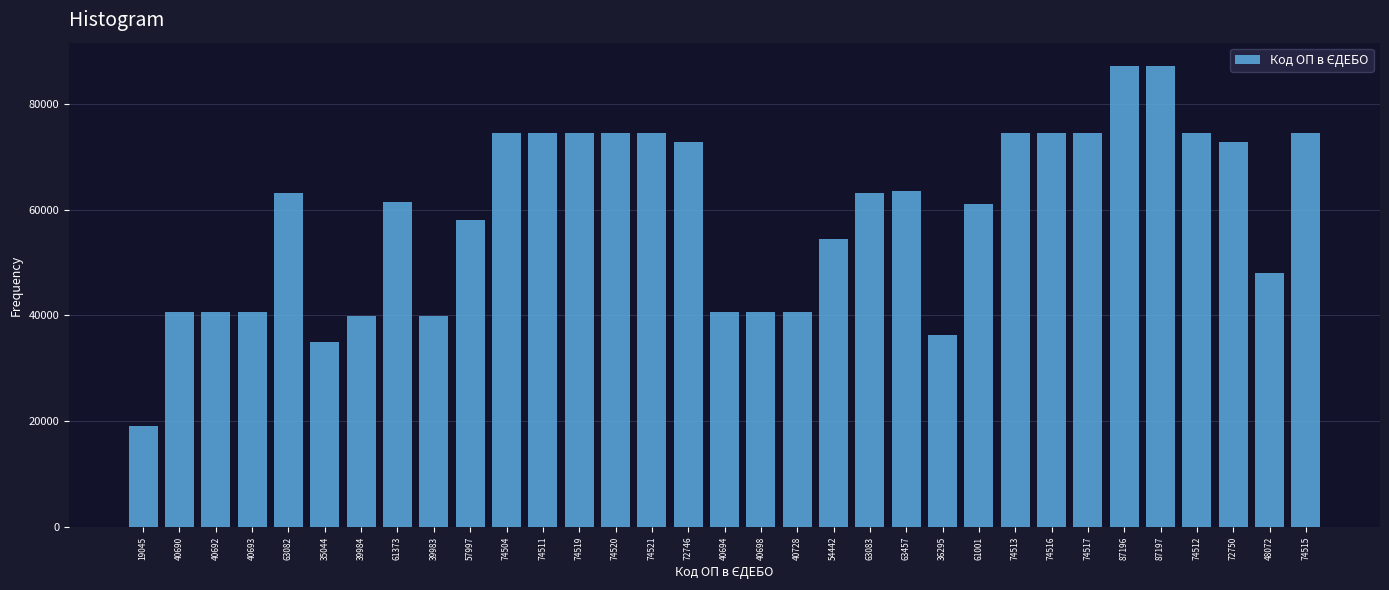

What is the label of the 4th bar from the right?

74512